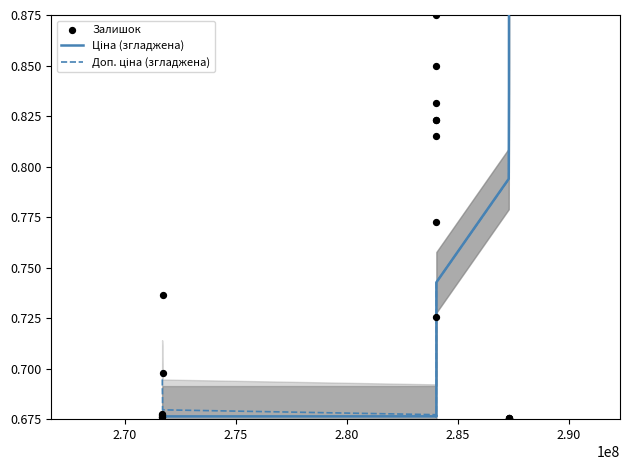

Which series has the largest Y range (max minus min)?

Залишок